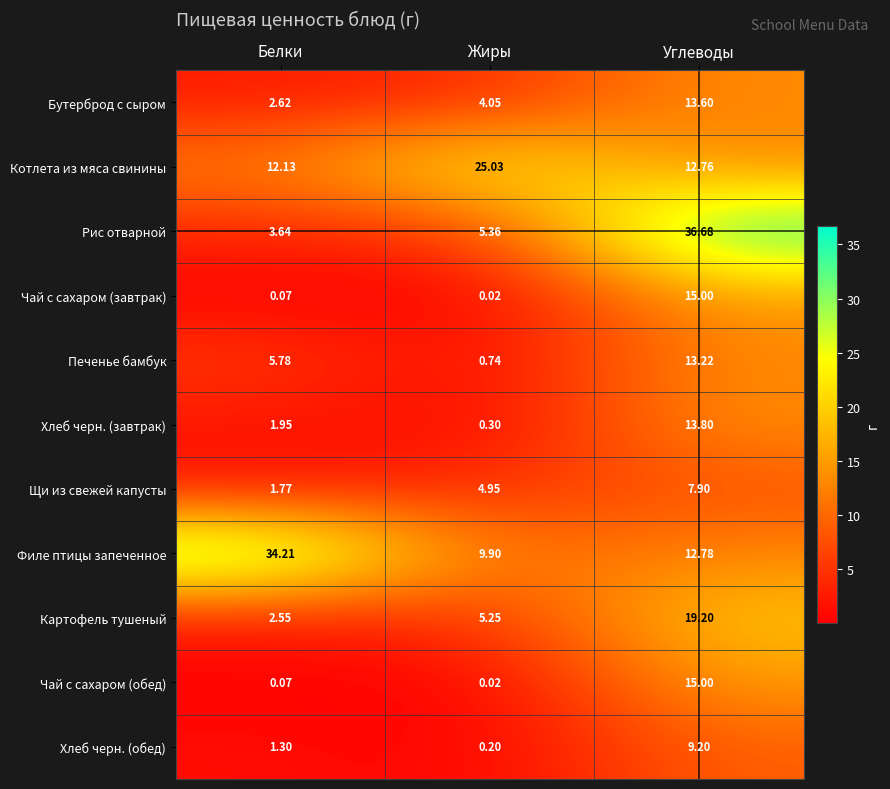

At which label is Щи из свежей капусты closest to 4?

Жиры